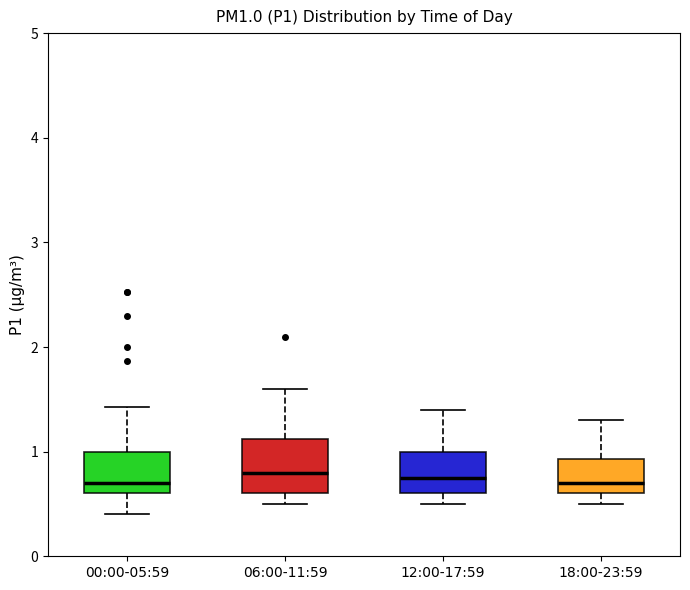

Reading left to right, read every box against the y-axis: the position of its median line, the range the box covers, and the ends of its whiskers. The values are not printed on the chart, so give them approximately, as read against the axis.

00:00-05:59: median 0.7, box 0.6 to 1.0, whiskers 0.4 to 1.4
06:00-11:59: median 0.8, box 0.6 to 1.1, whiskers 0.5 to 1.6
12:00-17:59: median 0.8, box 0.6 to 1.0, whiskers 0.5 to 1.4
18:00-23:59: median 0.7, box 0.6 to 0.9, whiskers 0.5 to 1.3